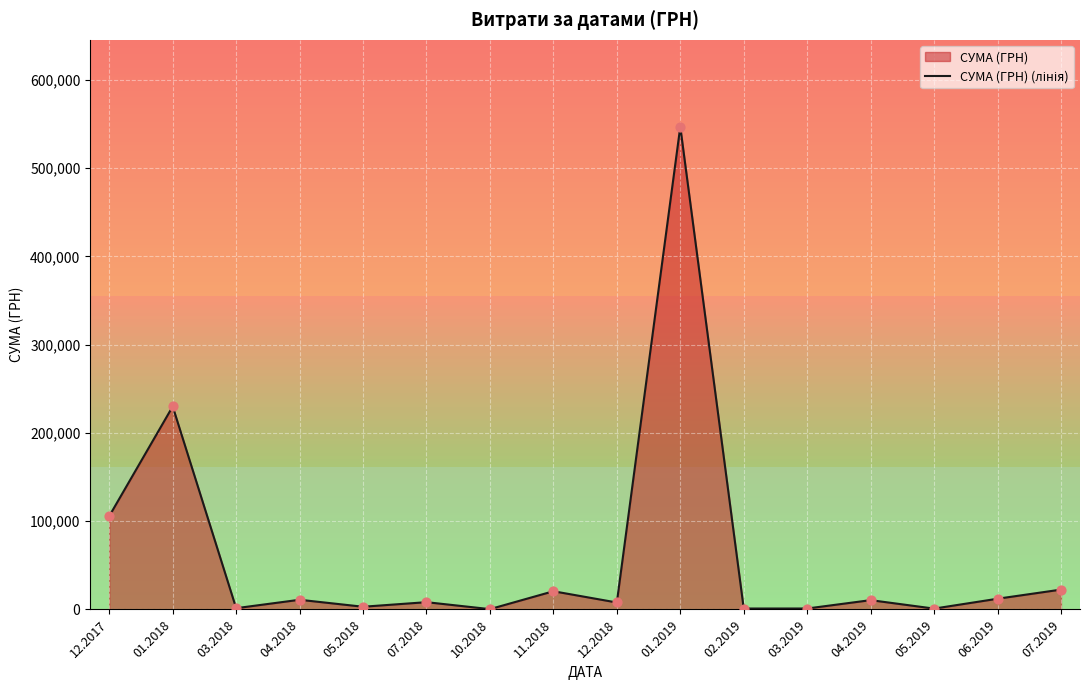

Which has a higher value, 02.2019 or 12.2018?

12.2018